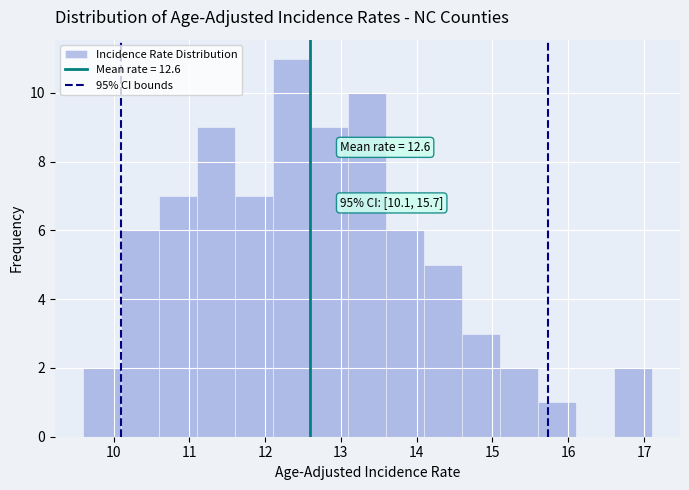

Over which range of the x-axis is the bar tallest?

12.1 to 12.6